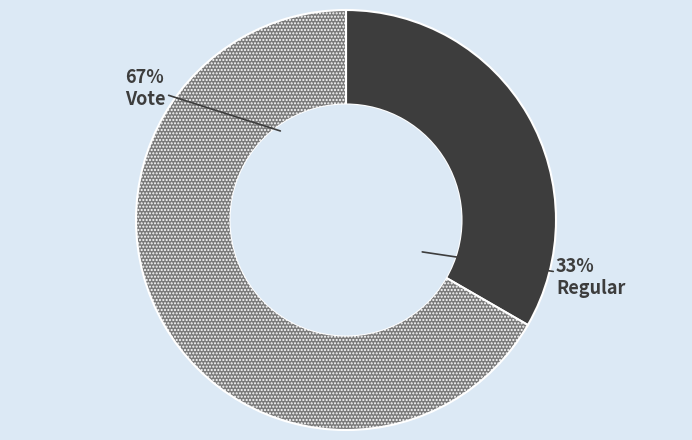

Is there any slice that represents more than half of the pie?

Yes